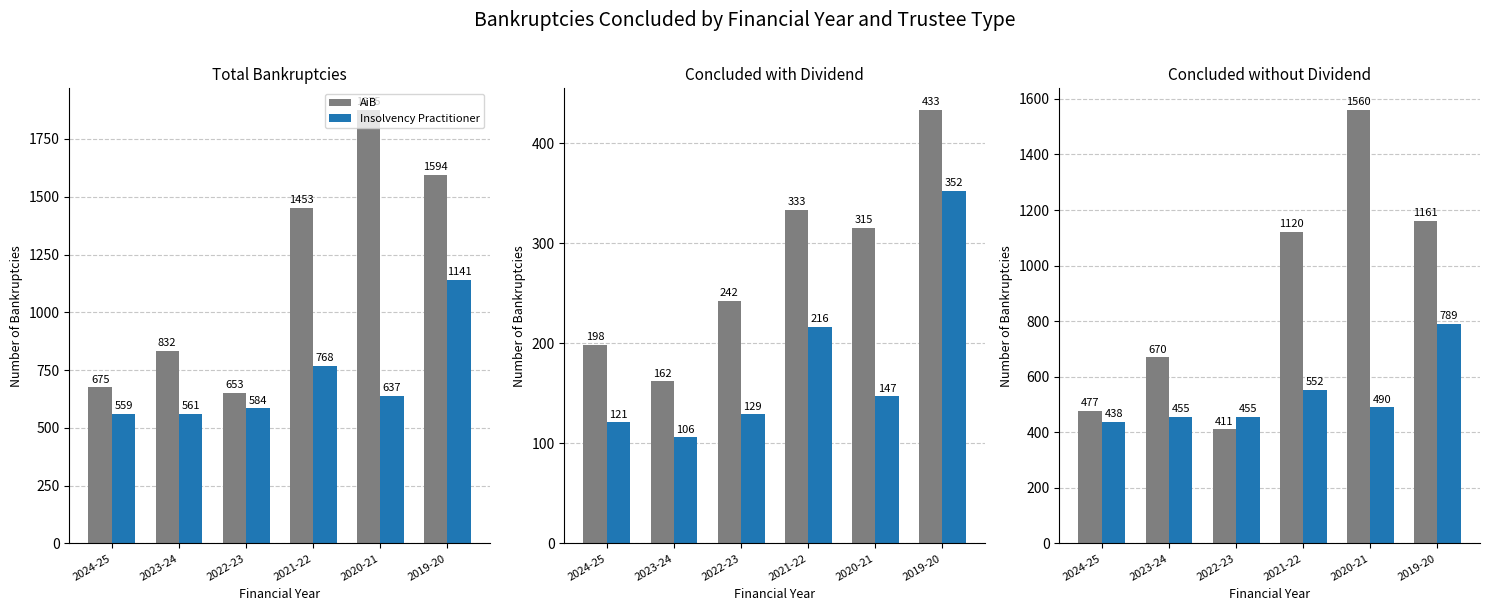

The Insolvency Practitioner series shows 307 at 2019-20. True or false?

False